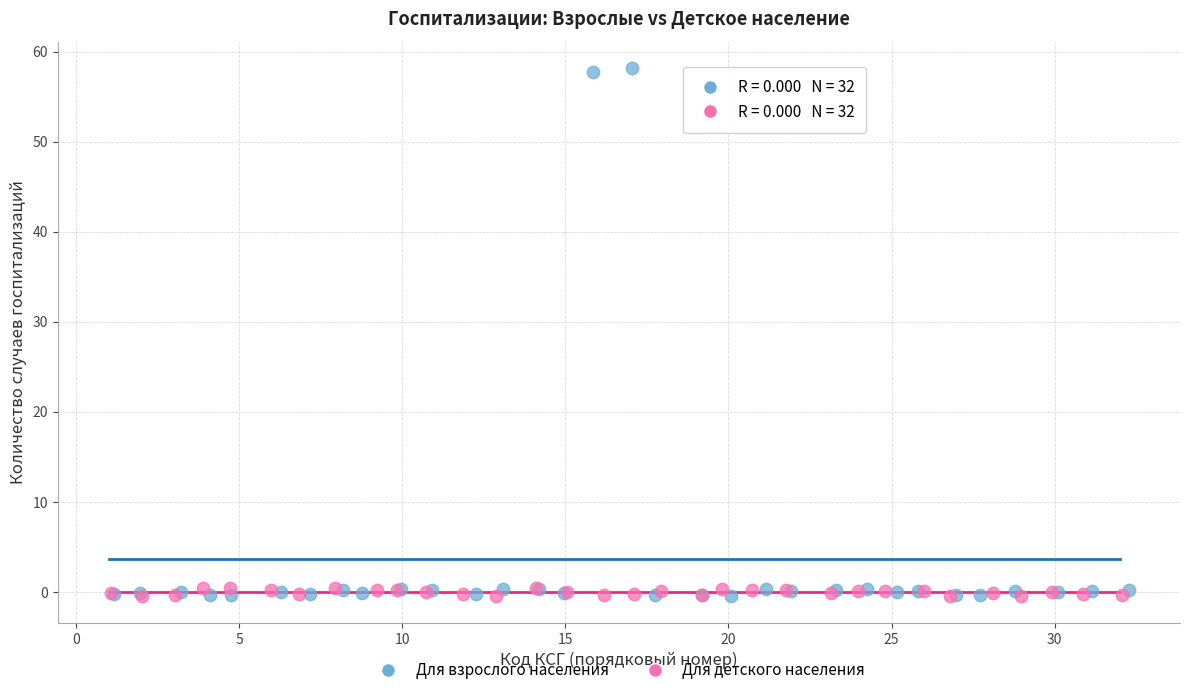

Which series has the largest Y range (max minus min)?

Для взрослого населения